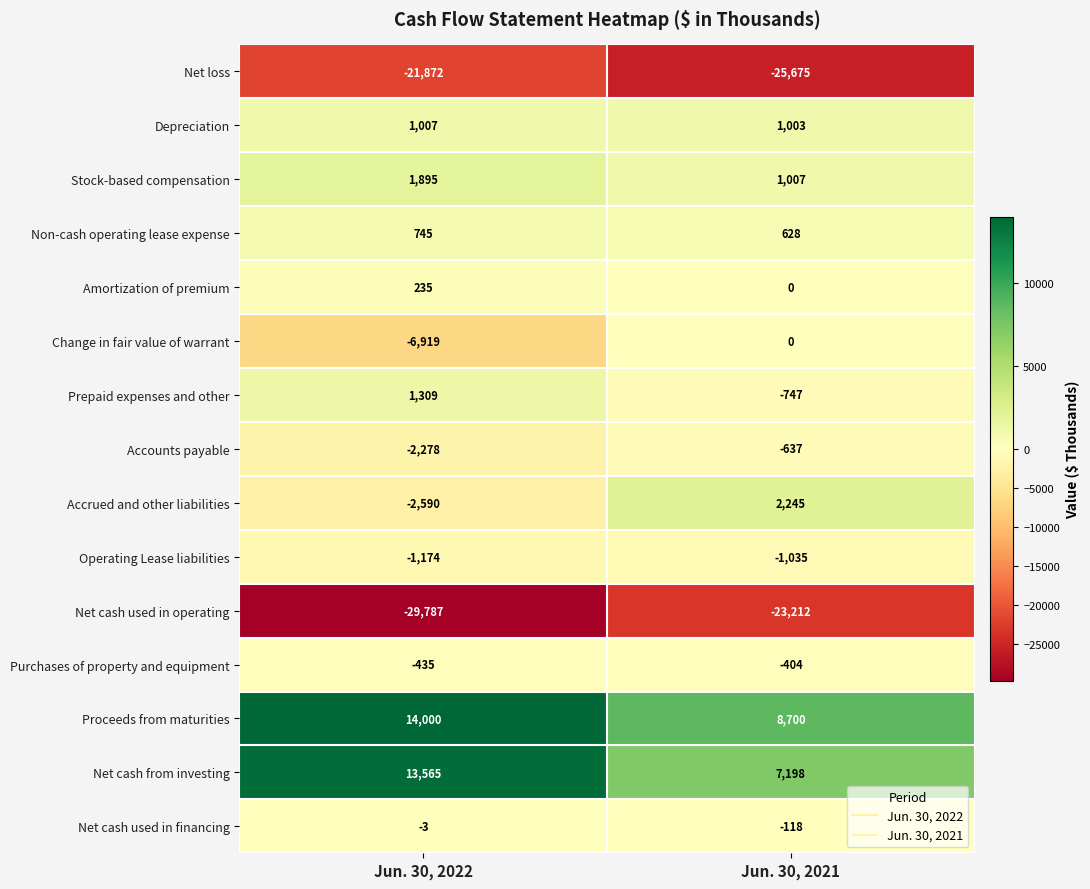

The Depreciation series shows 1003 at Jun. 30, 2021. True or false?

True